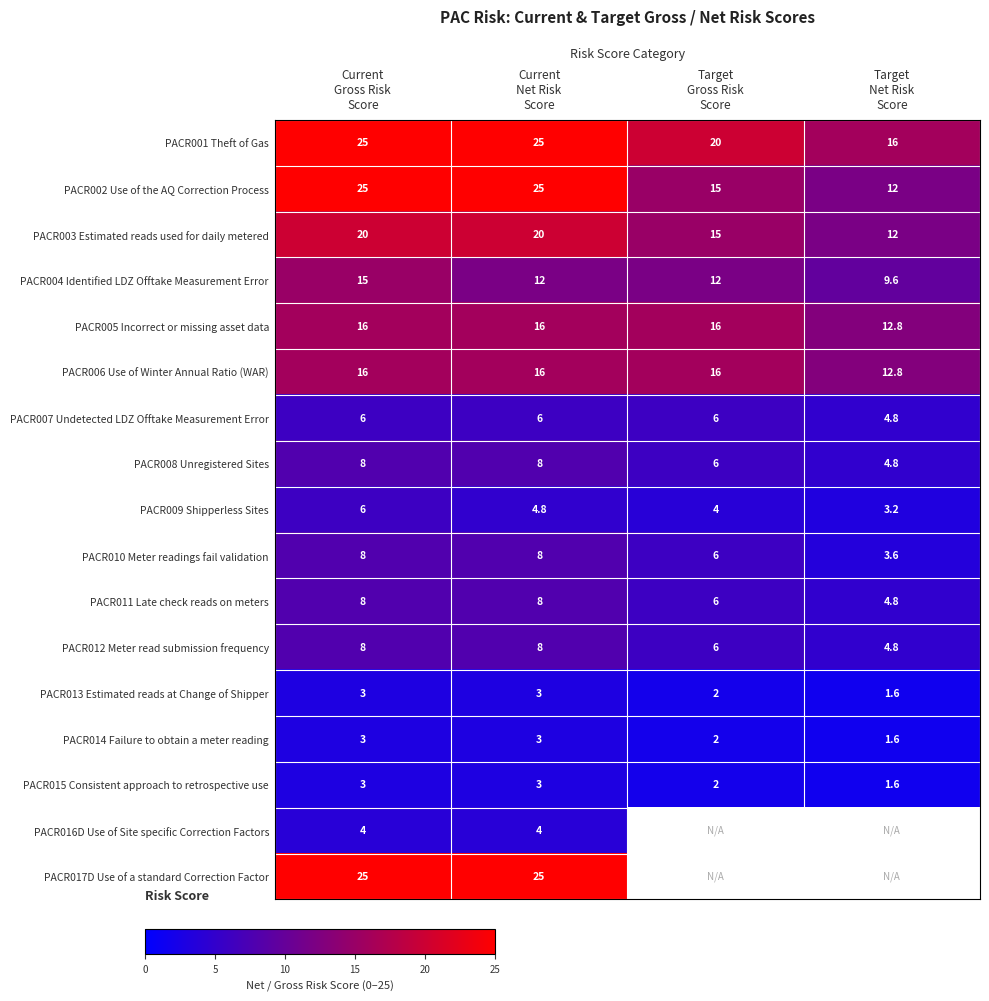

What is the highest value of the PACR015 Consistent approach to retrospective use series?

3.0